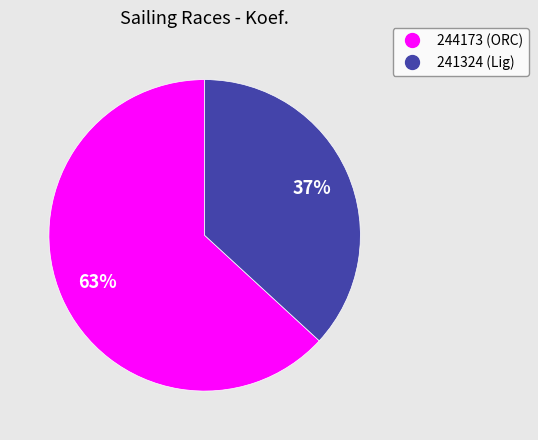

Does any single category account for the majority?

Yes